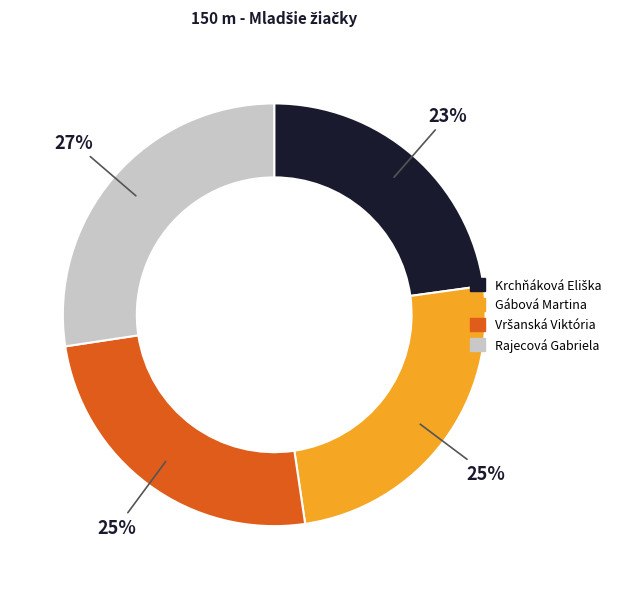

True or false: Rajecová Gabriela accounts for 36% of the total.

False